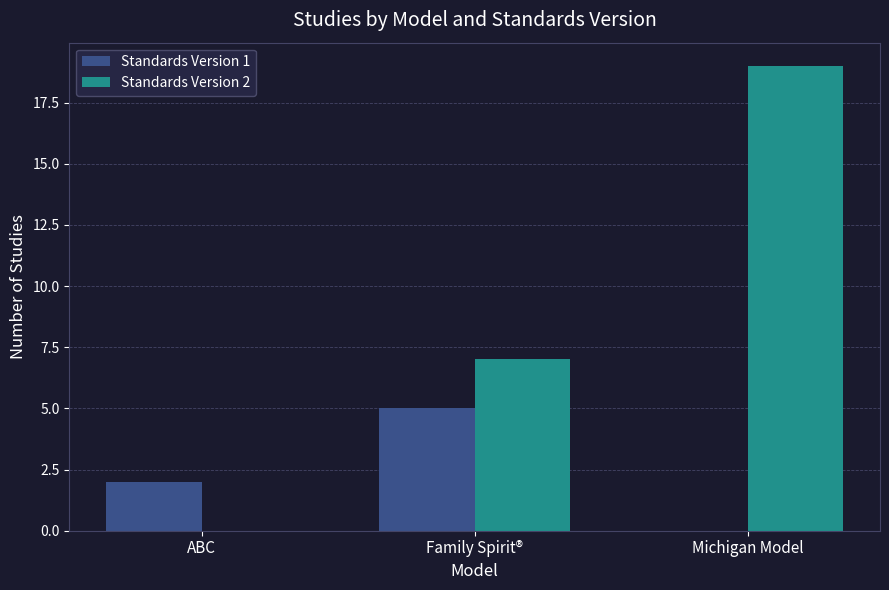

How many distinct data groups are displayed?

2